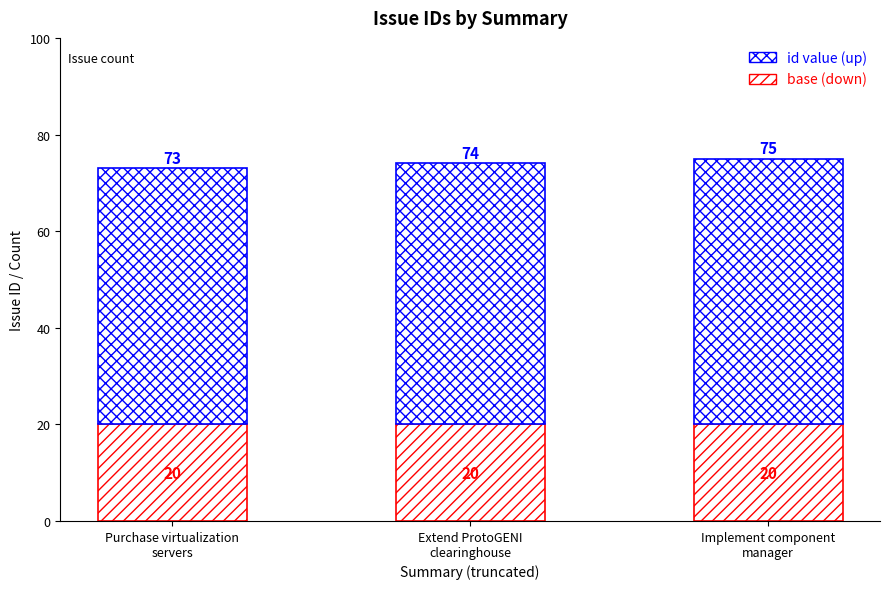

Does the chart contain stacked bars?

Yes